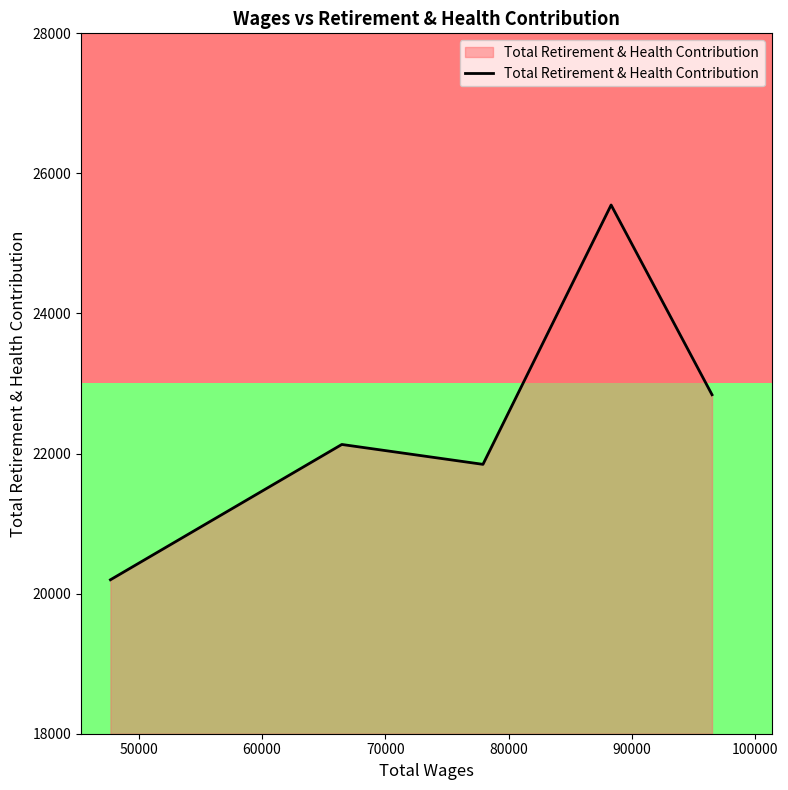

How many interior local valleys (lower than both neighbors) does the data have?

1